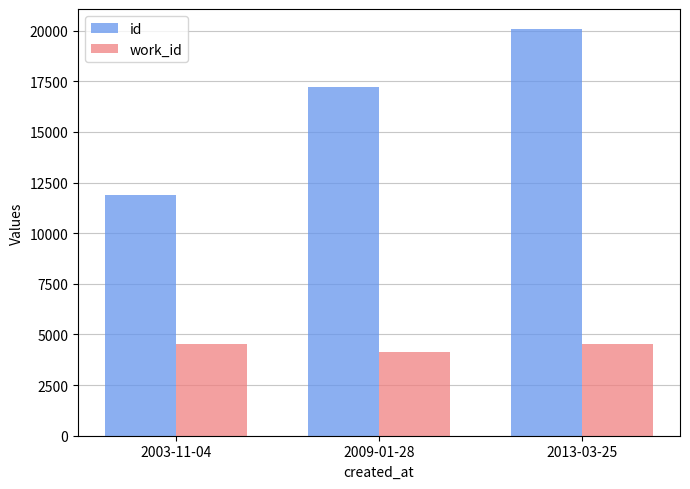

What position from the left is 2009-01-28?

2